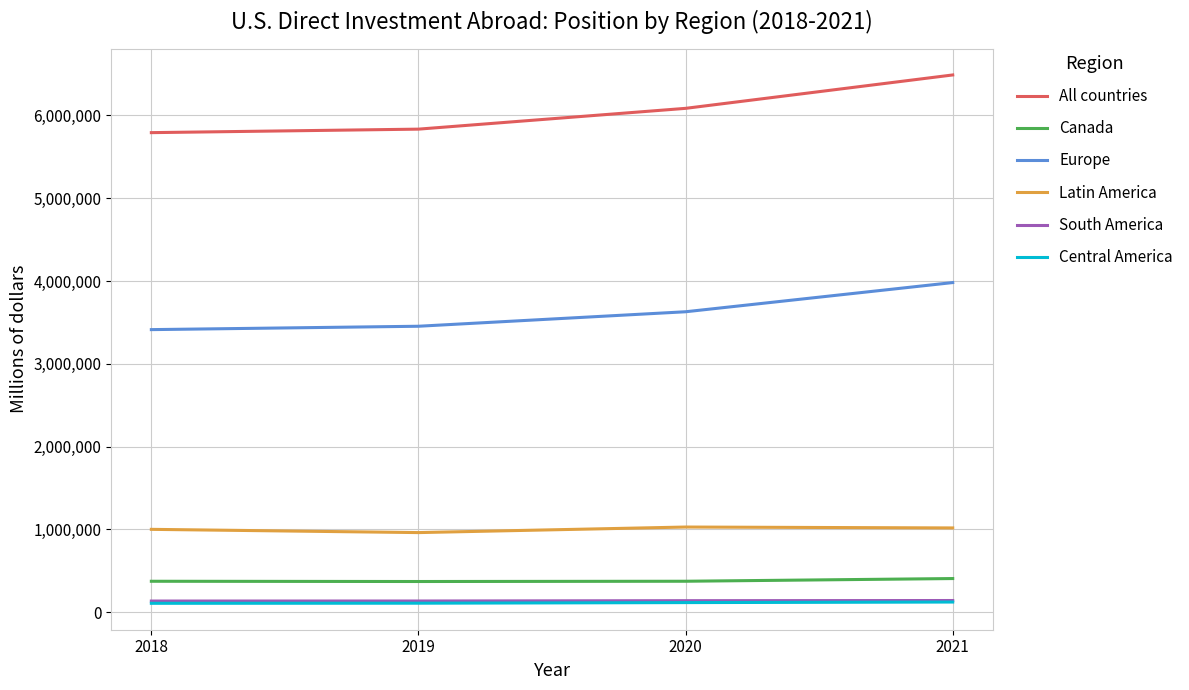

True or false: Latin America and All countries cross at least once.

False